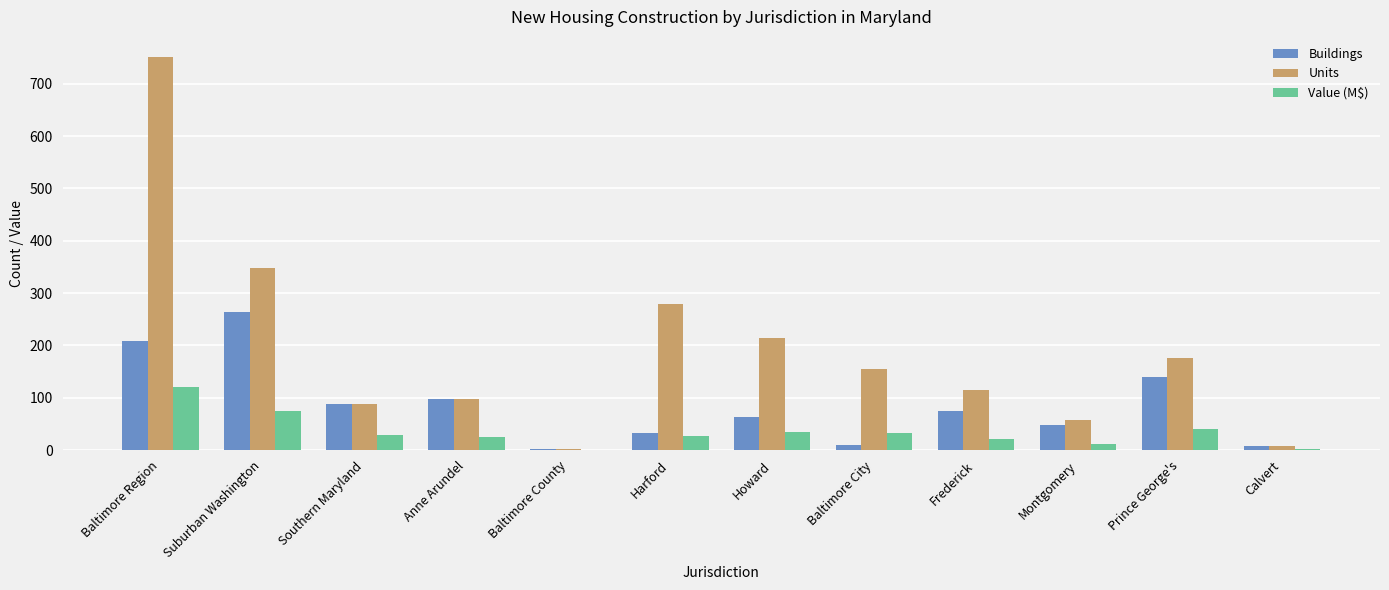

What is the highest value of the Buildings series?

263.0